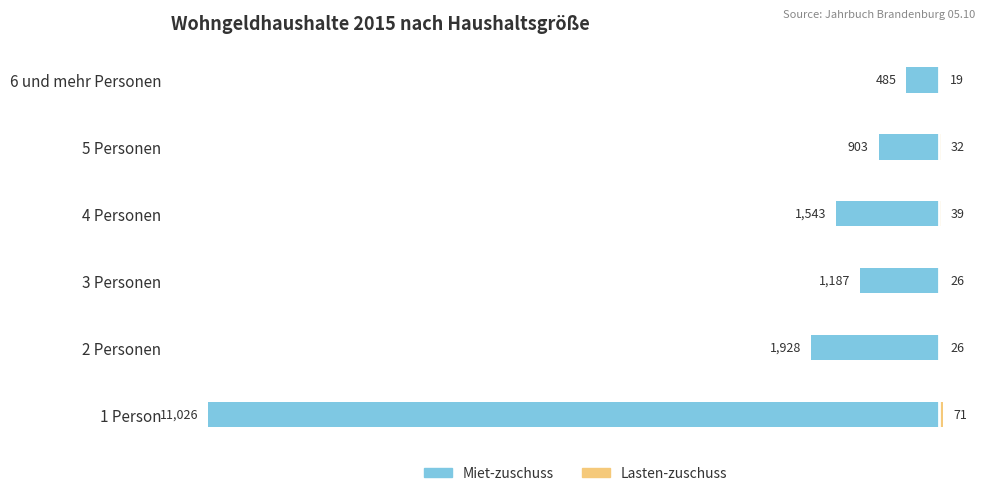

What are all the series names shown in the legend?

Miet-zuschuss, Lasten-zuschuss